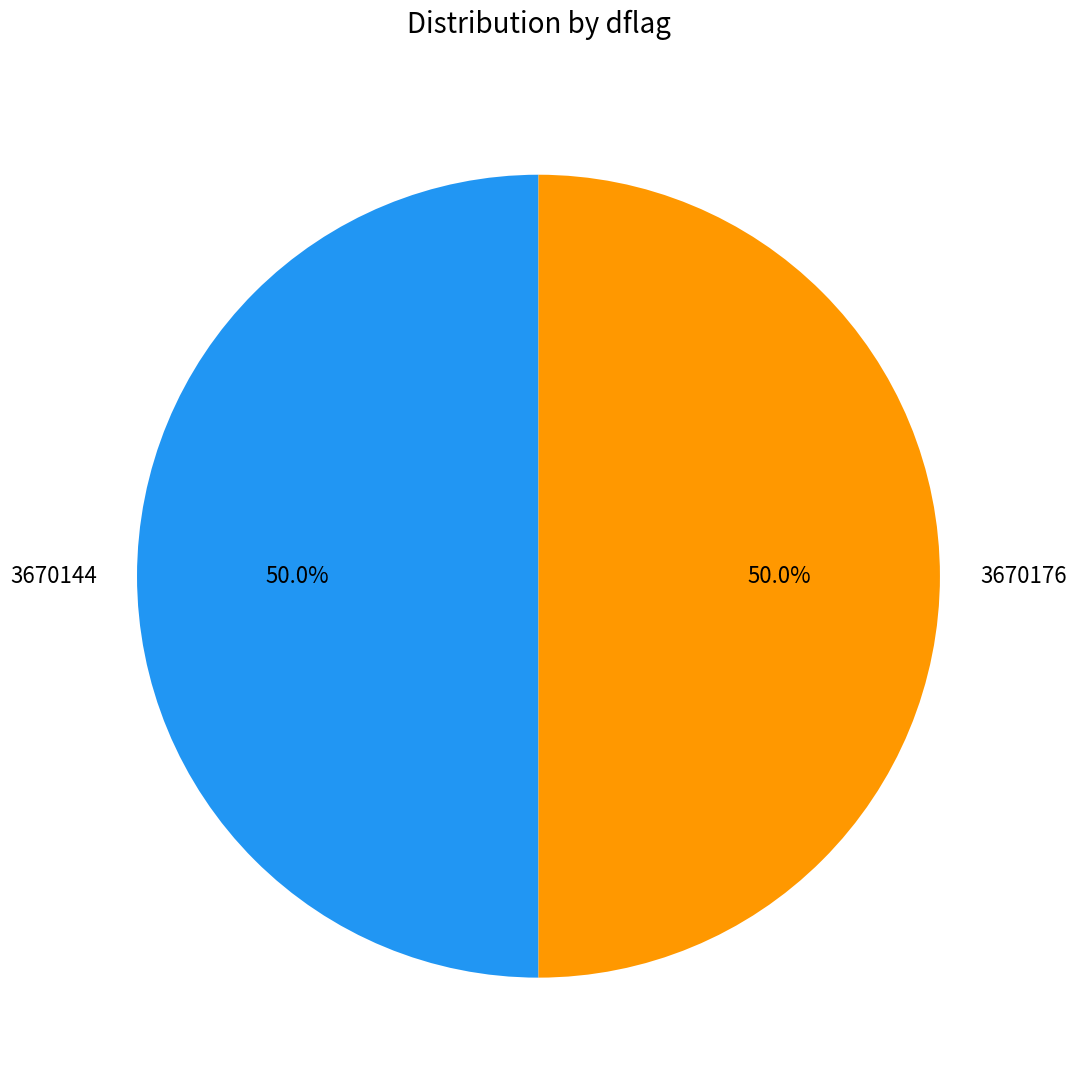

How much of the chart is everything except 3670176?

50.0%